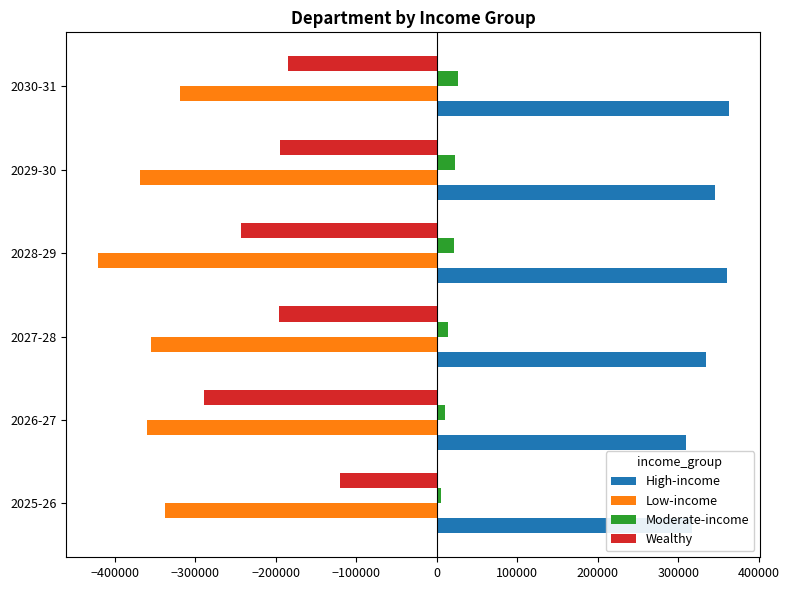

What is the average value of the Low-income series?

-360211.3